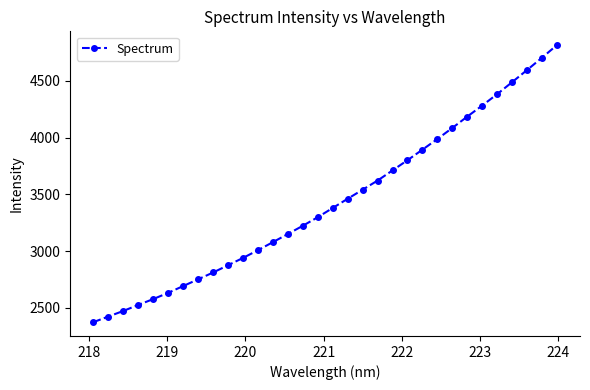

What is the maximum value shown in the chart?

4813.7